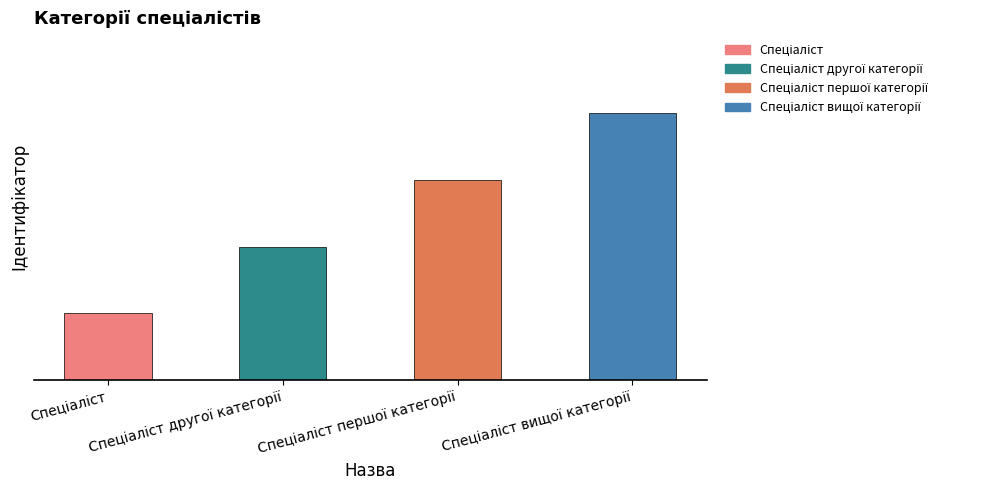

Count the values in the range 2 to 4.

3